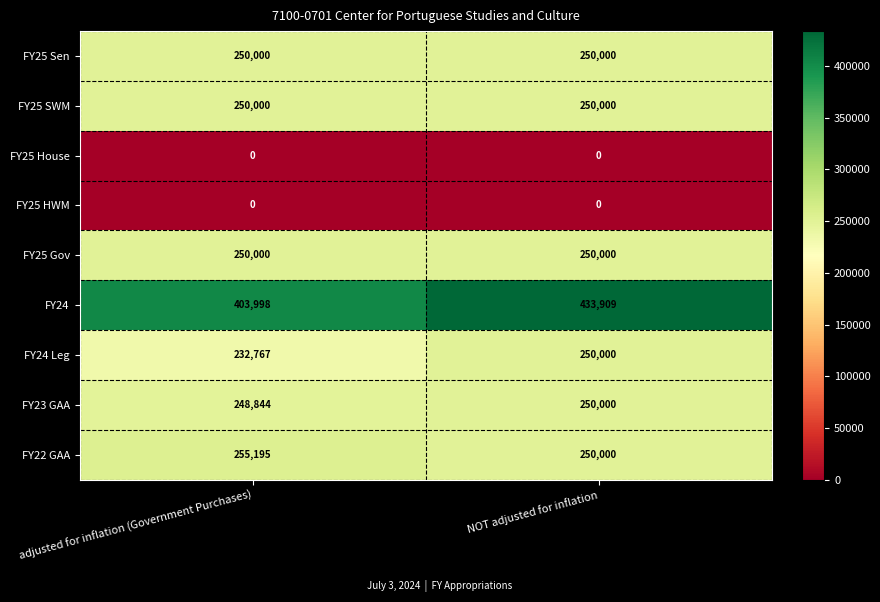

Reading left to right, list all the values displayed in this chart.

FY25 Sen: 250000	250000
FY25 SWM: 250000	250000
FY25 House: 0	0
FY25 HWM: 0	0
FY25 Gov: 250000	250000
FY24: 403998	433909
FY24 Leg: 232767	250000
FY23 GAA: 248844	250000
FY22 GAA: 255195	250000